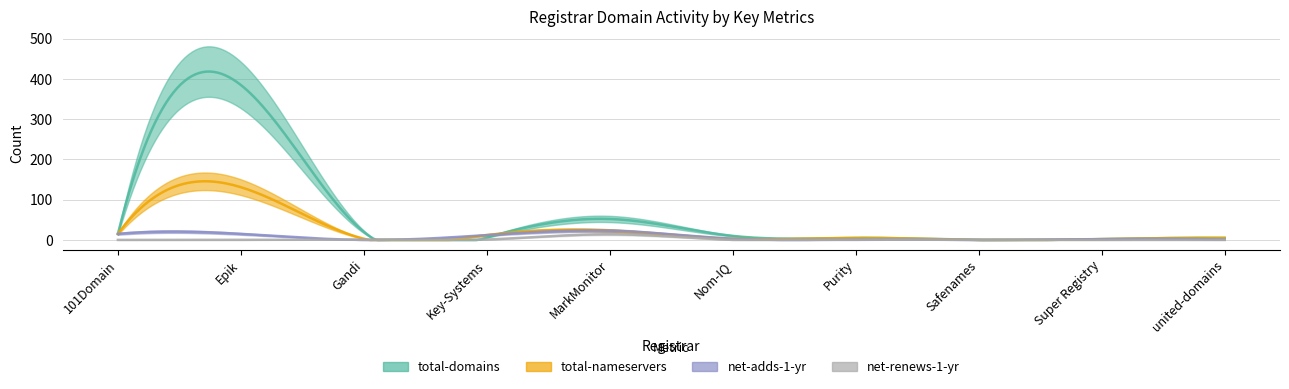

How many data points in total-nameservers are above 5?

4